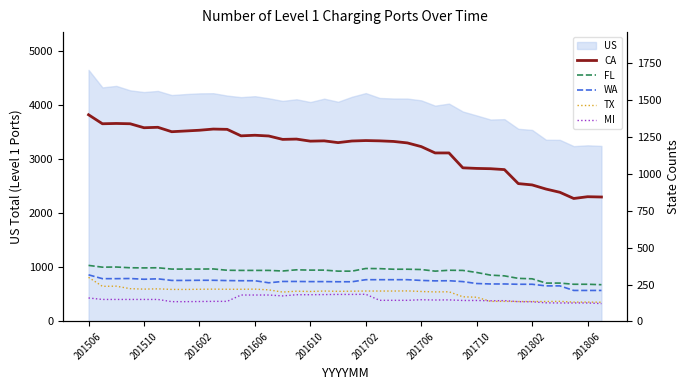

The value of TX at 29 is 136. True or false?

True